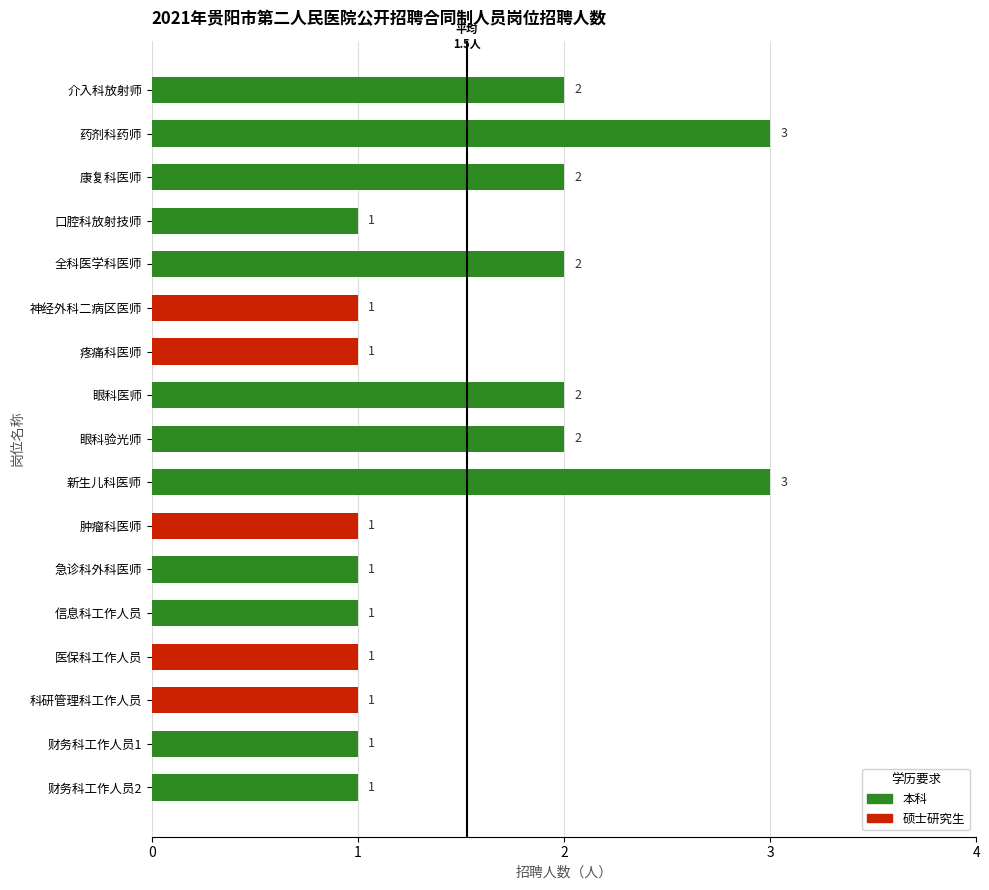

Approximately how many times larger is the value at 科研管理科工作人员 compared to 药剂科药师?

0.3